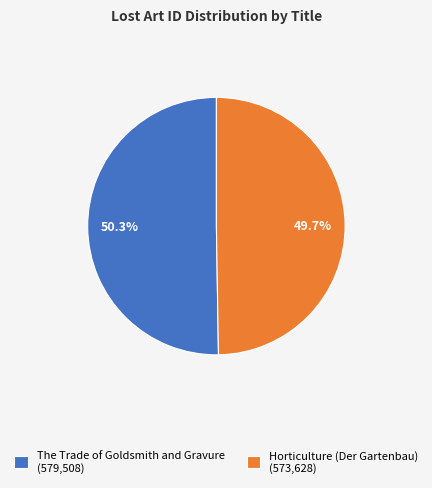

Between The Trade of Goldsmith and Gravure (579,508) and Horticulture (Der Gartenbau) (573,628), which is larger?

The Trade of Goldsmith and Gravure (579,508)